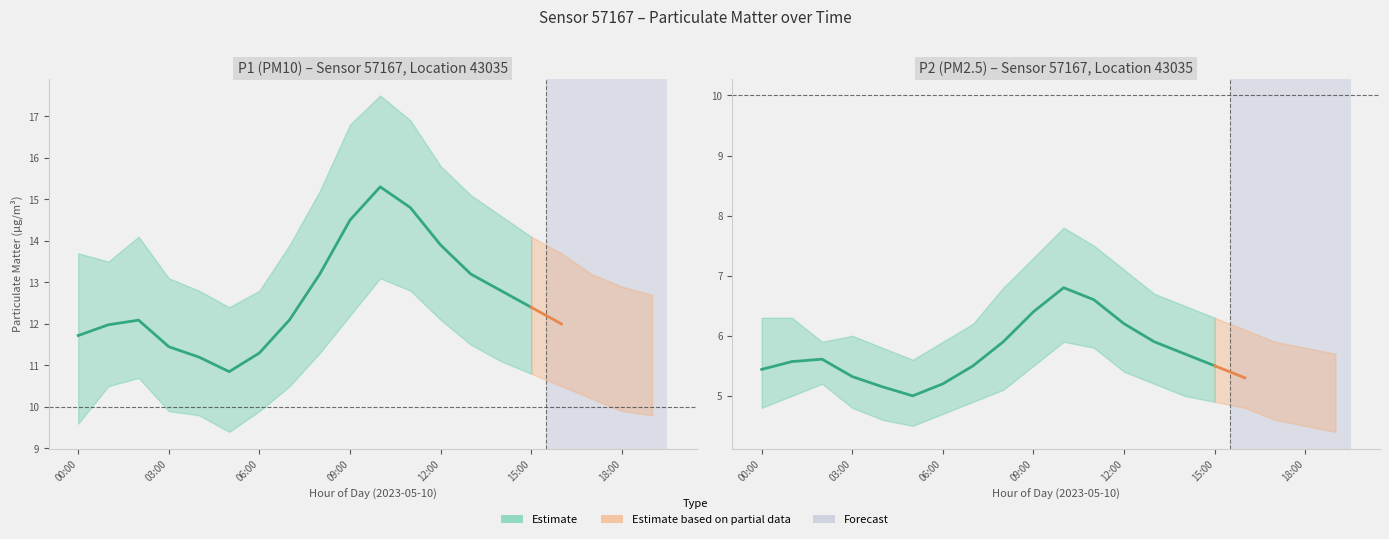

At 11:00, list the series in order from smallest to largest.

P2_lower, P2, P2_upper, P1_lower, P1, P1_upper